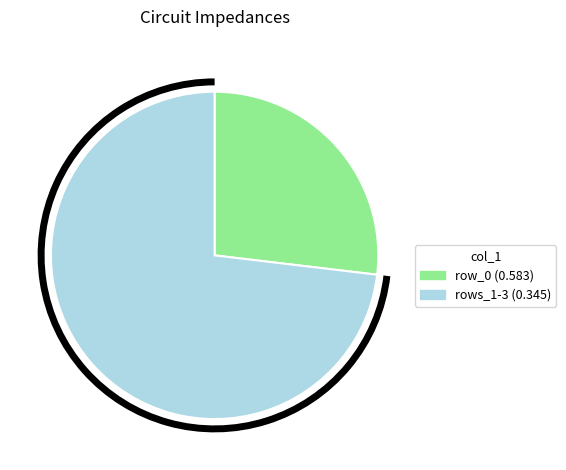

Is there any slice that represents more than half of the pie?

Yes